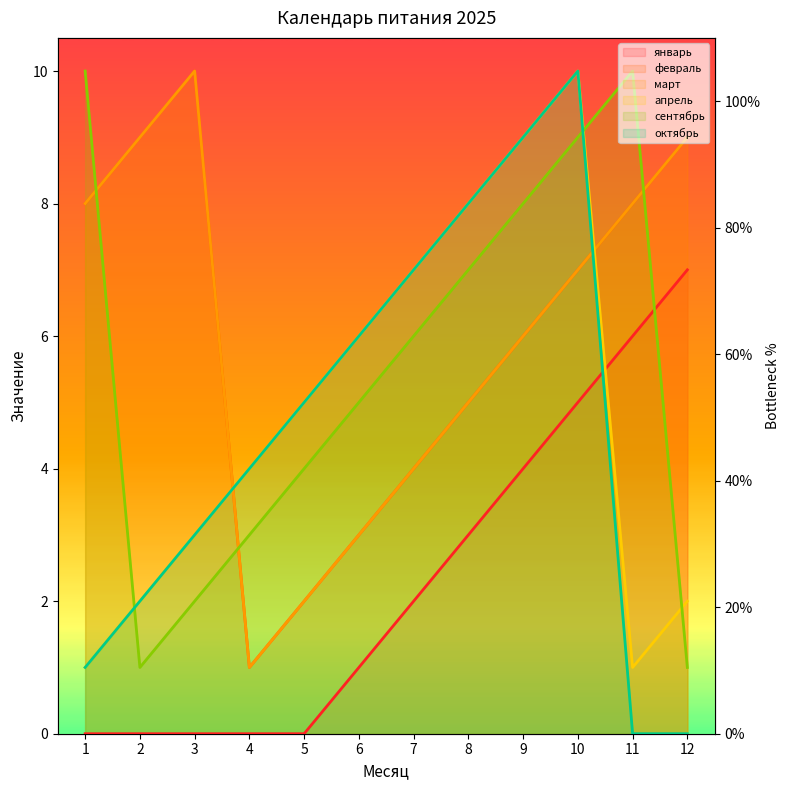

Read the value at 6.

31.4